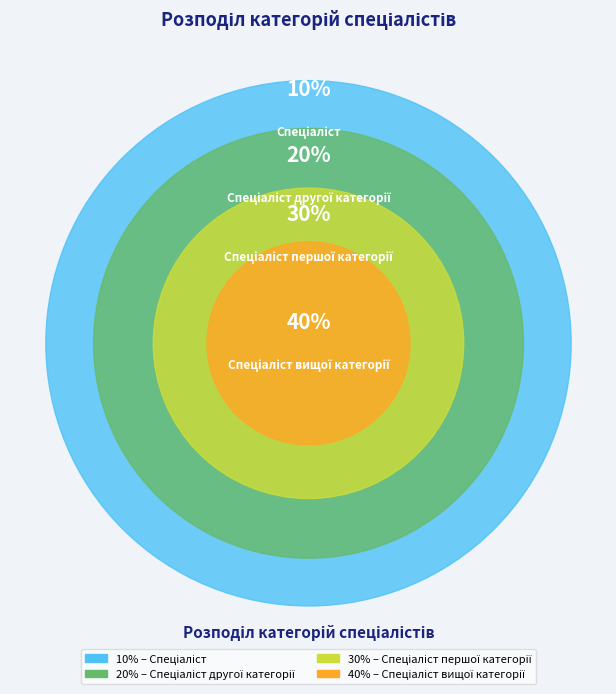

To the nearest percent, what portion does Спеціаліст другої категорії represent?

20%